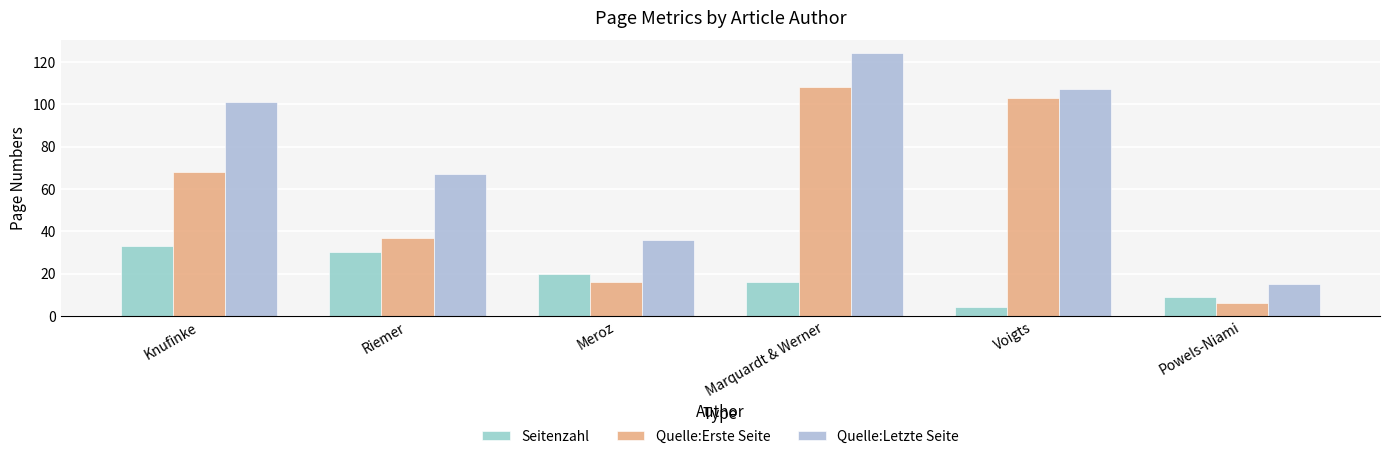

How many distinct data groups are displayed?

3